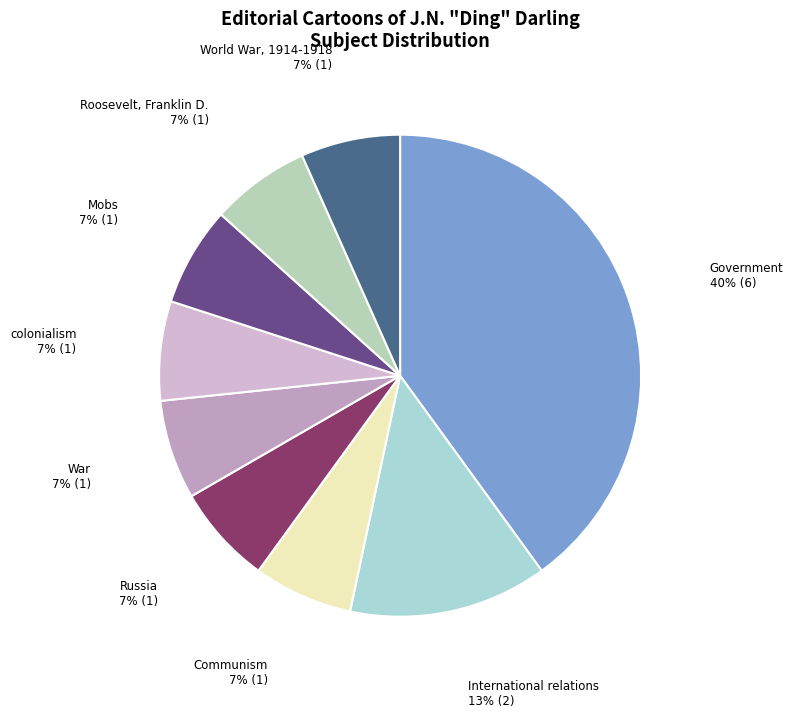

The colonialism slice represents 1% of the pie. True or false?

False